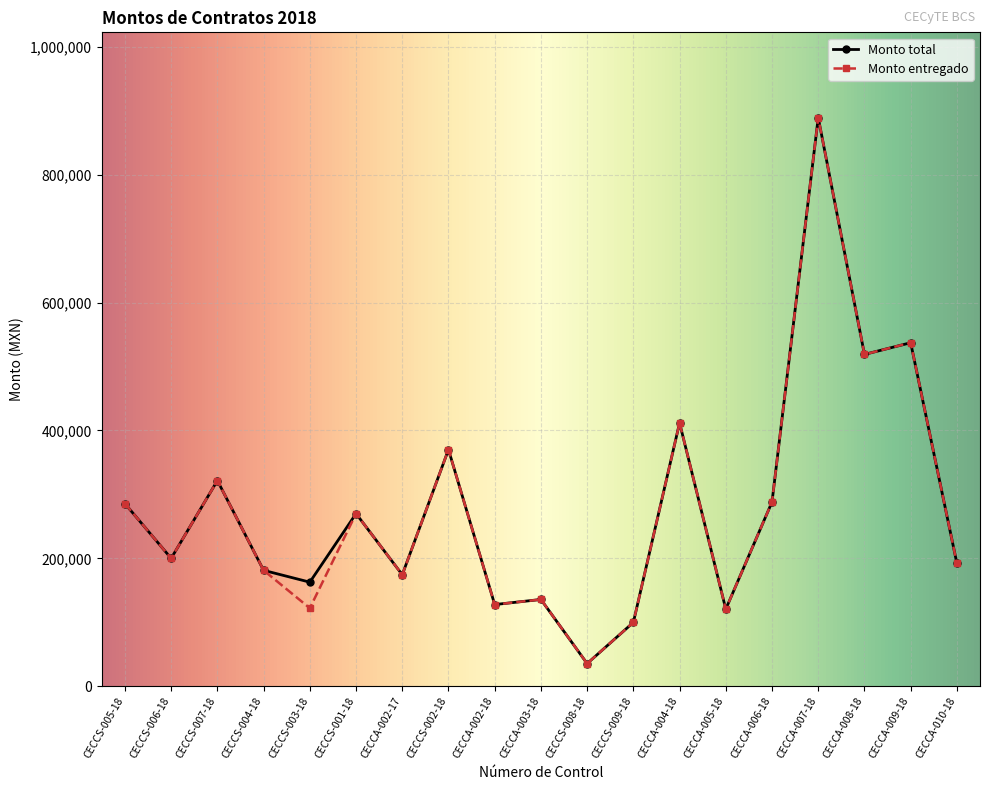

At which category does Monto entregado reach its first local valley?

CECCS-006-18